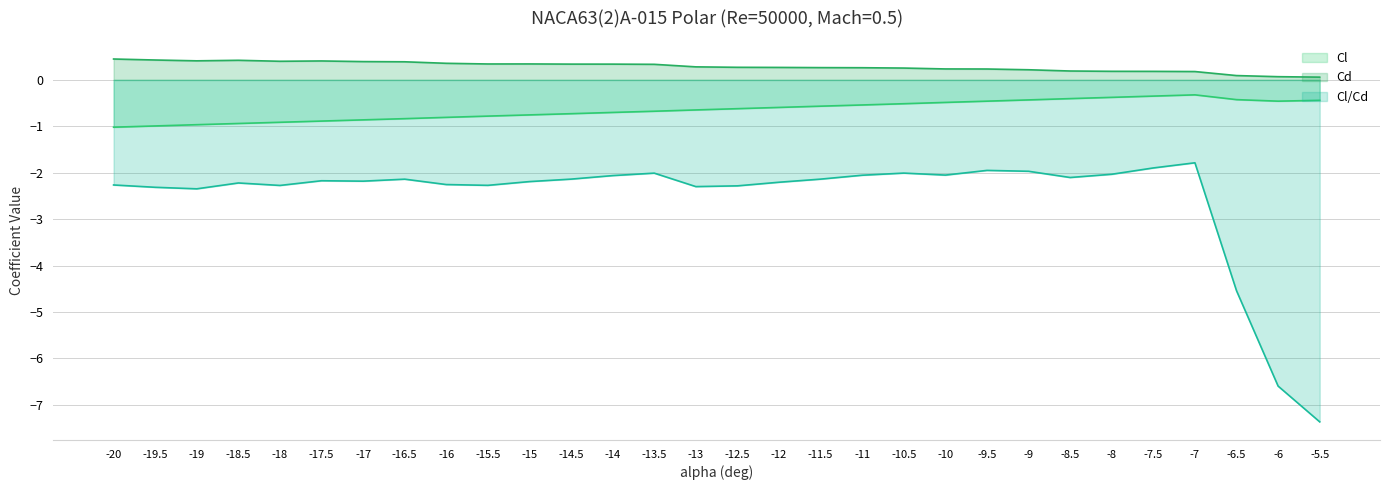

Where is the first local maximum for Cl/Cd?

-18.5